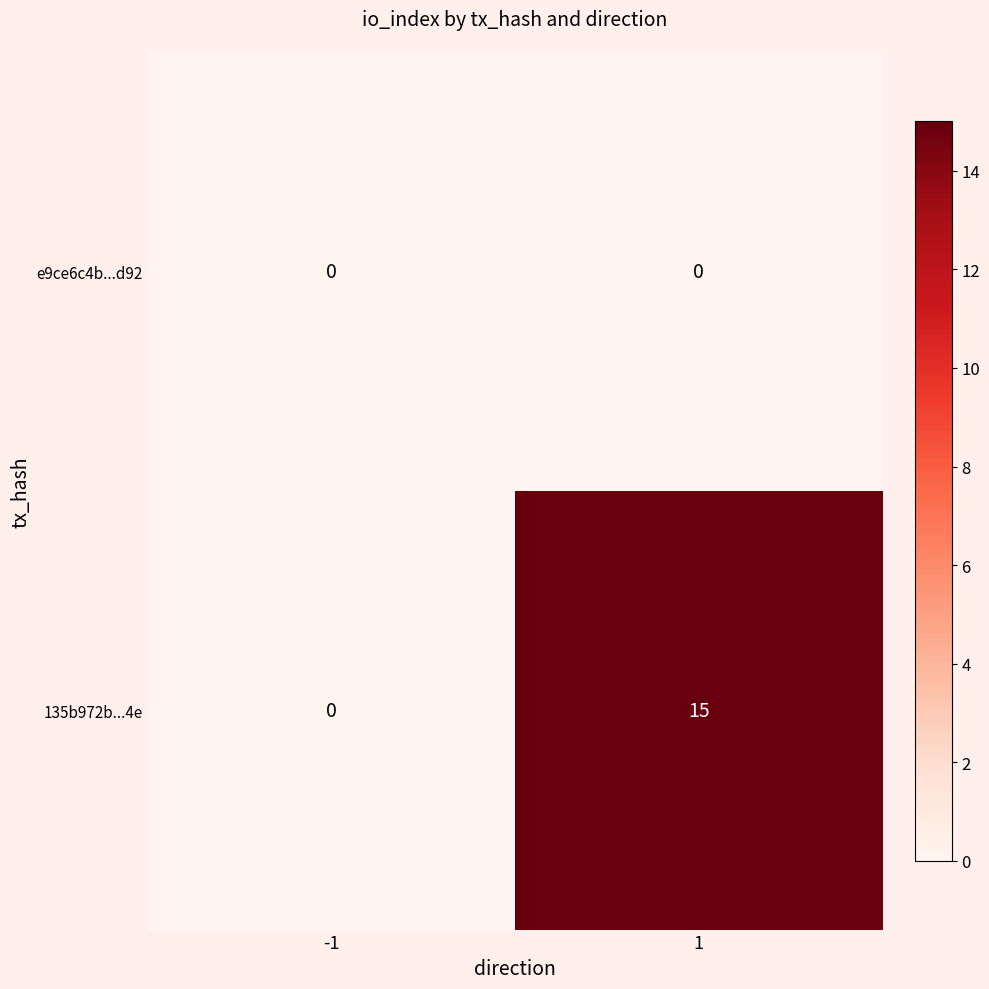

List the series in order of their peak value, lowest first.

e9ce6c4b...d92, 135b972b...4e